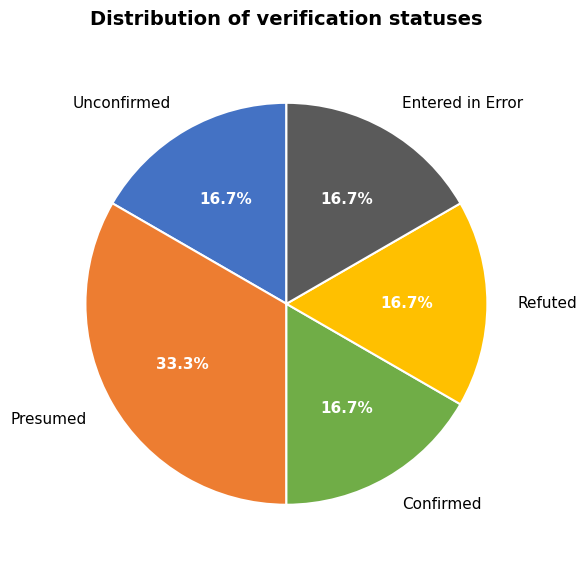

Which category has the biggest portion of the pie?

Presumed